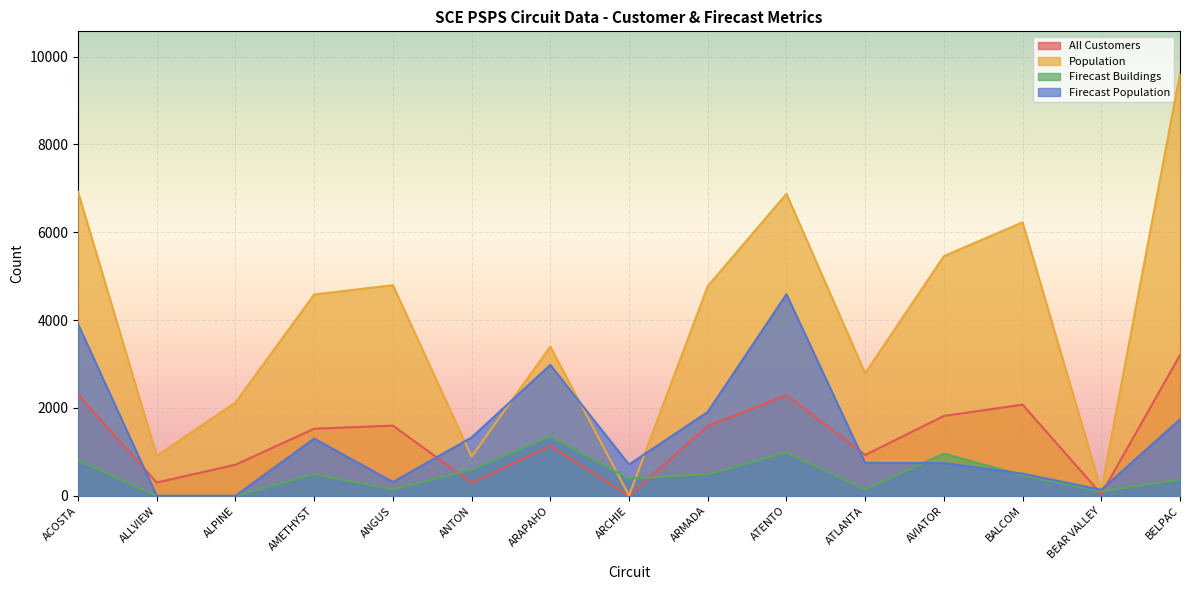

Where do Firecast Buildings and Firecast Population first cross each other?

ATLANTA and AVIATOR